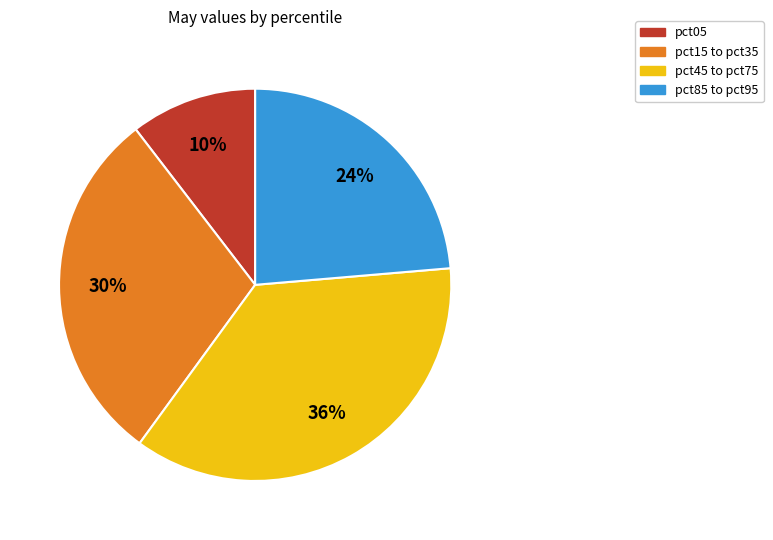

Which category has the biggest portion of the pie?

pct45 to pct75